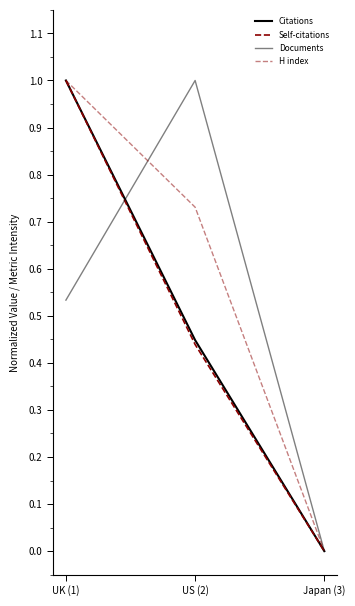

True or false: Self-citations has a value of 1.7 at UK (1).

False